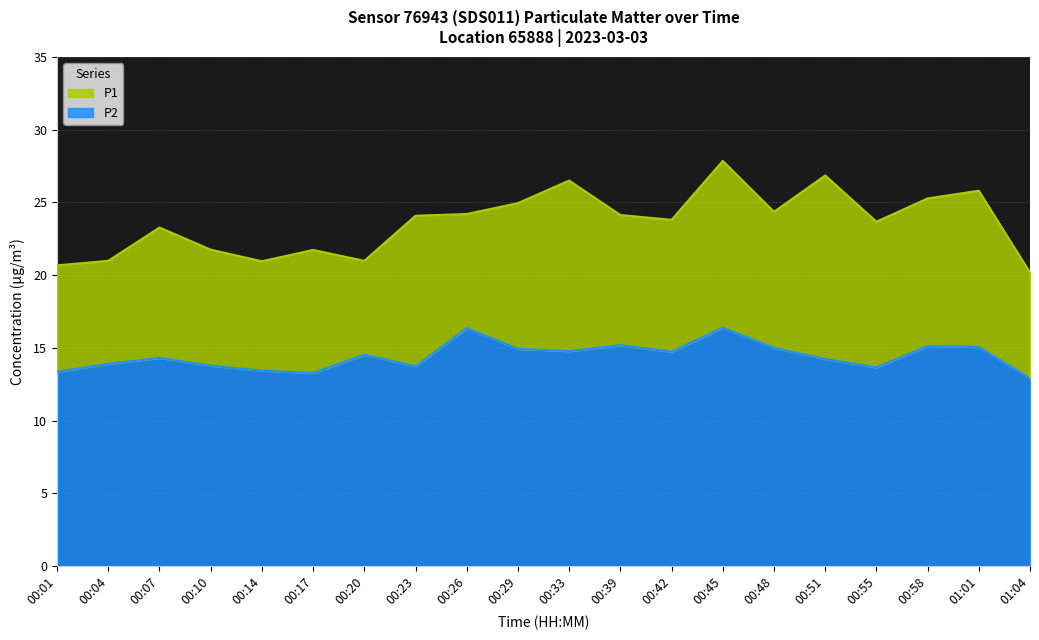

True or false: P2 has more than 0 interior local peaks.

True